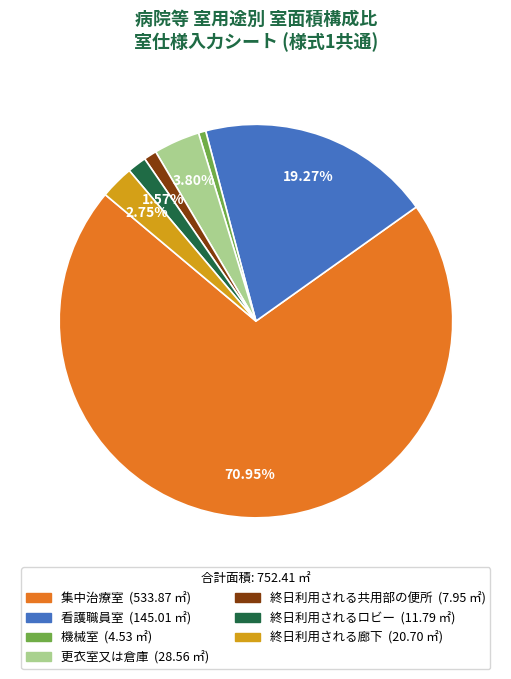

Approximately how many times larger is the value at 終日利用されるロビー compared to 終日利用される廊下?

0.6